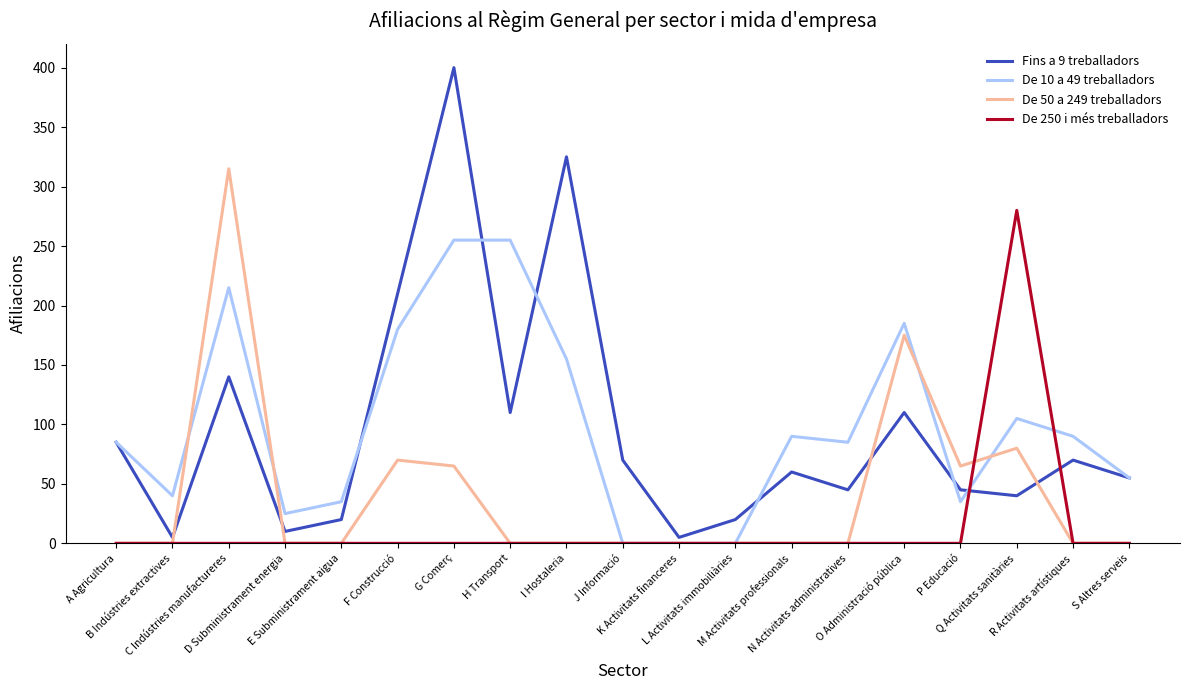

True or false: De 10 a 49 treballadors has a value of 155 at I Hostaleria.

True